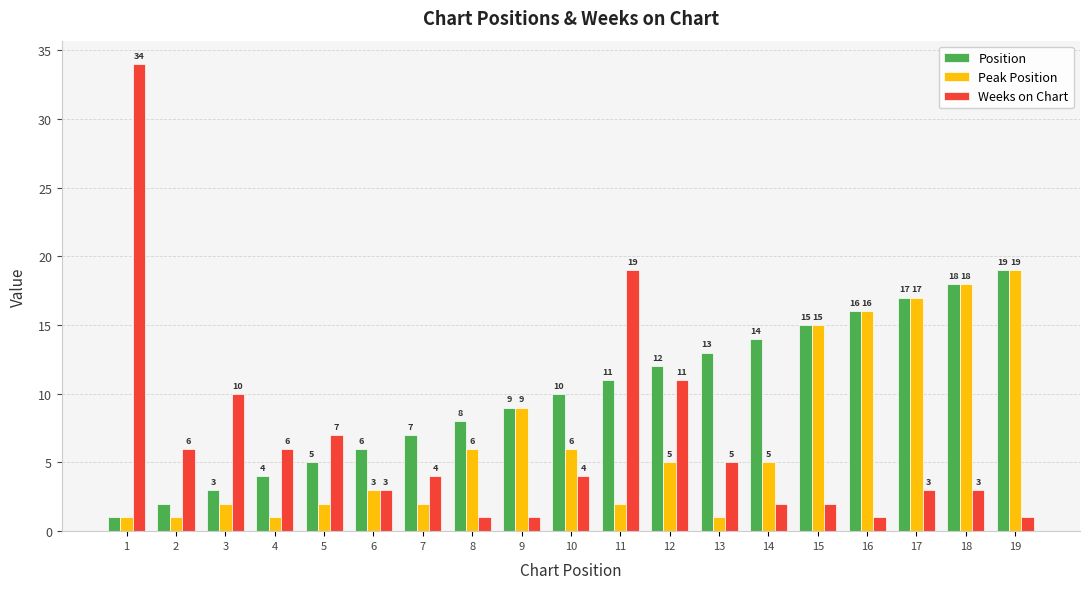

How many bars are there in each group?

3